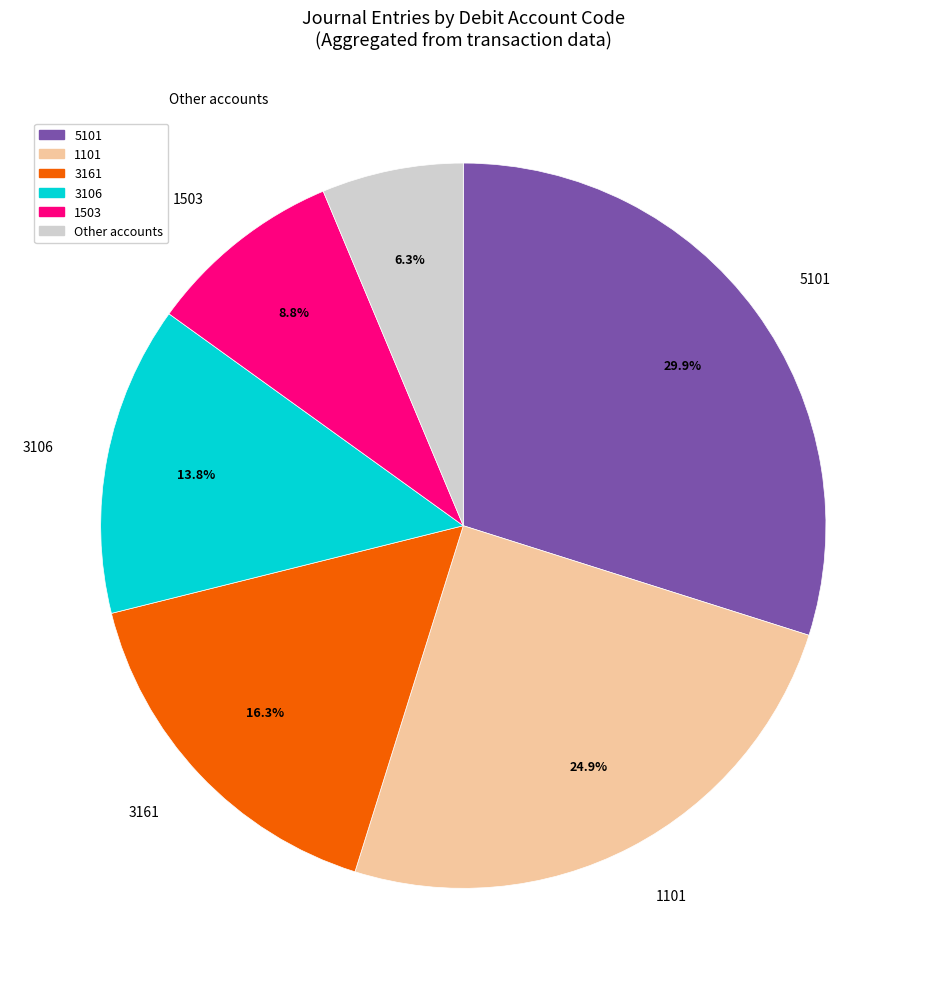

Does any single category account for the majority?

No